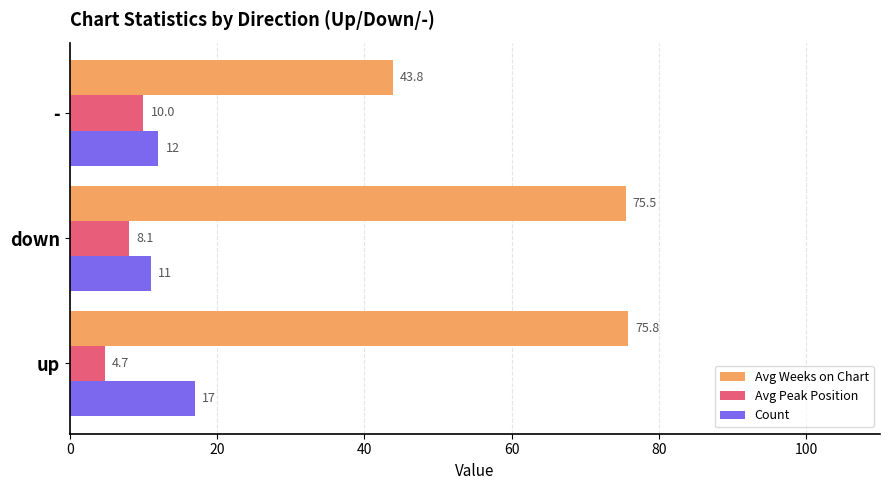

At which category is the sum across all series the highest?

up